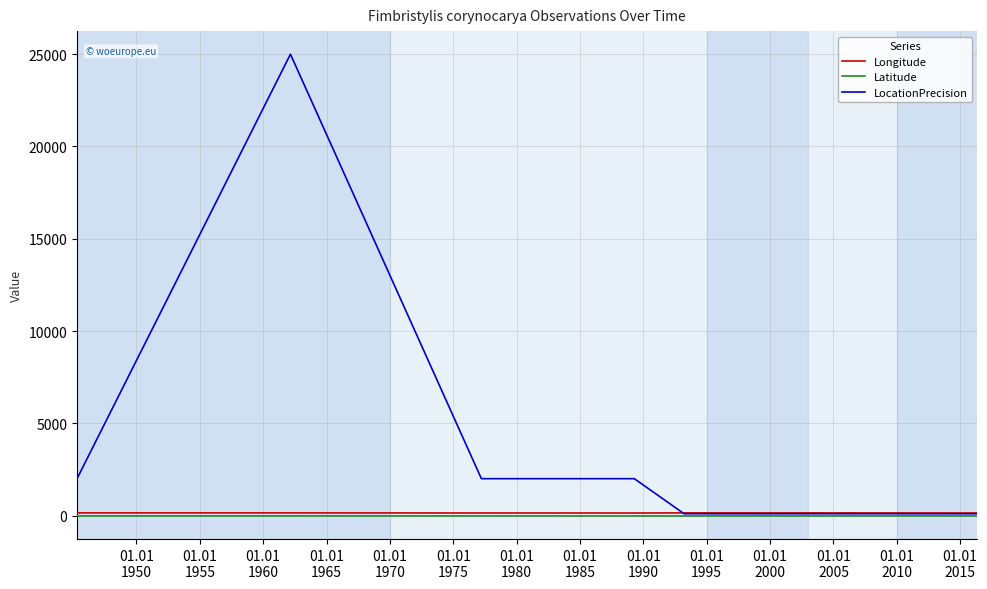

True or false: Latitude and Longitude intersect in this chart.

False